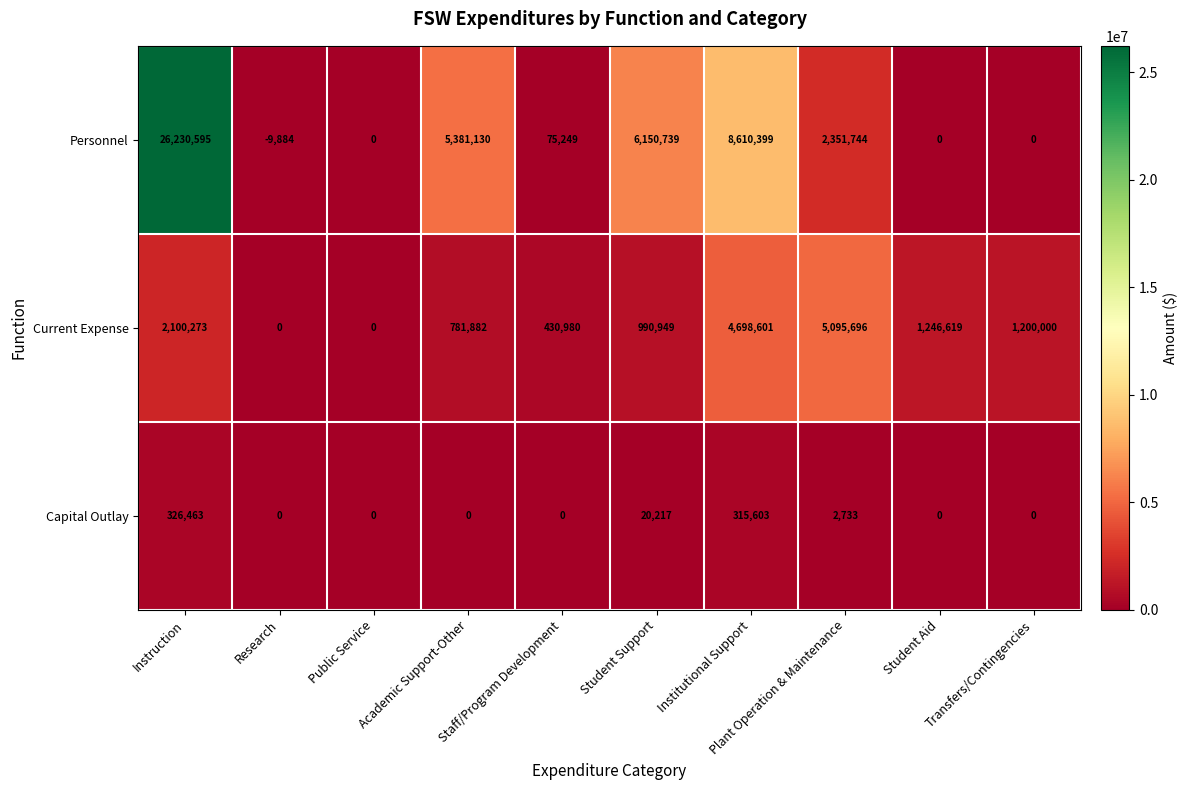

At Academic Support-Other, list the series in order from largest to smallest.

Personnel, Current Expense, Capital Outlay